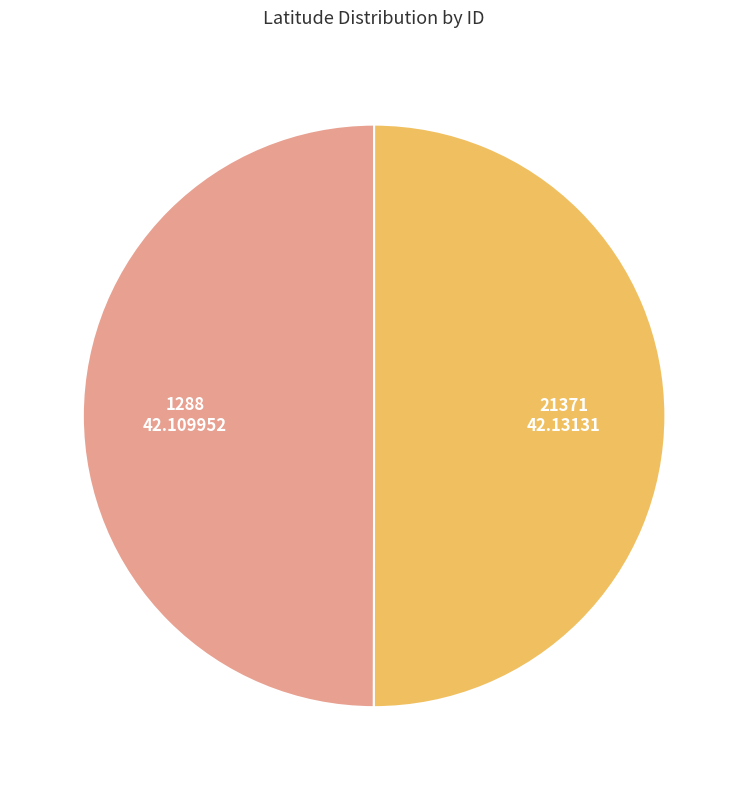

How many segments does this pie chart have?

2